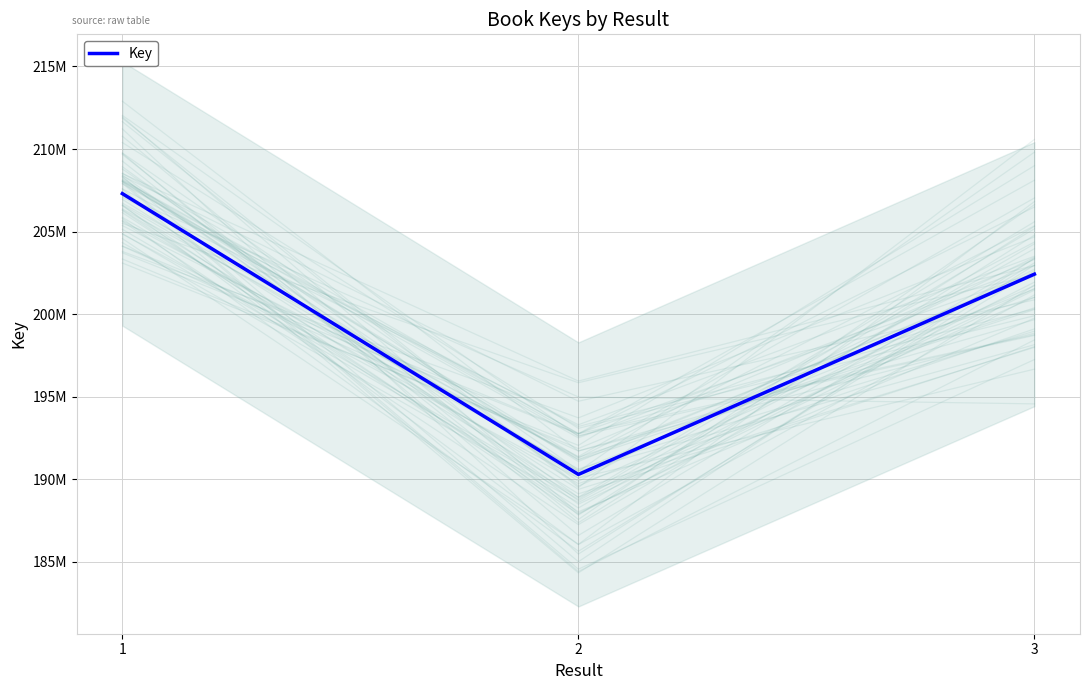

Between 1 and 2, which is larger?

1